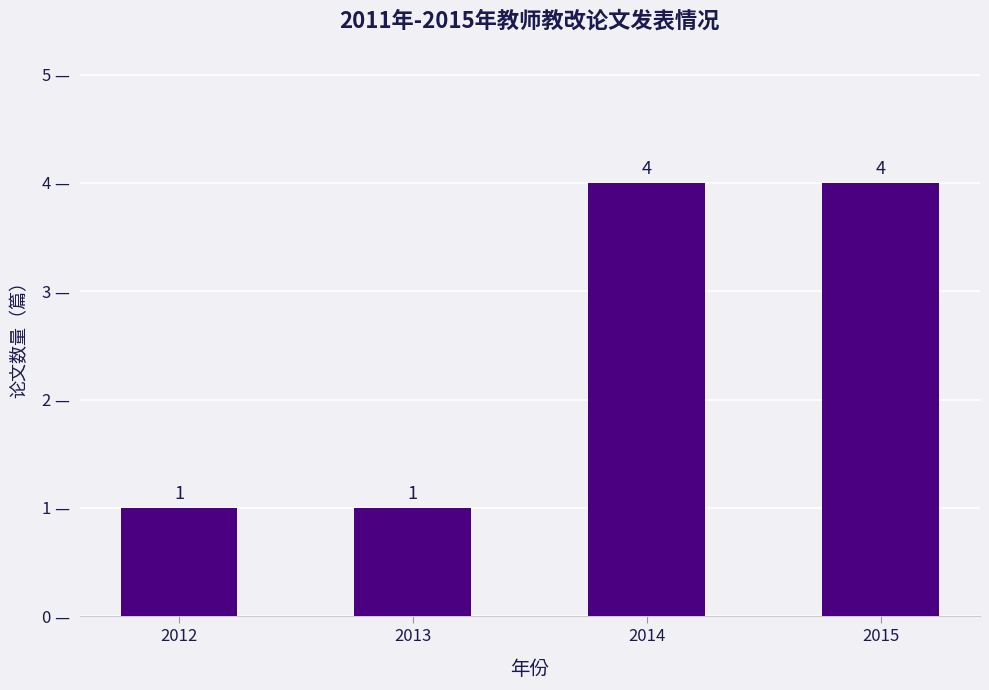

The value at 2015 is 7. True or false?

False